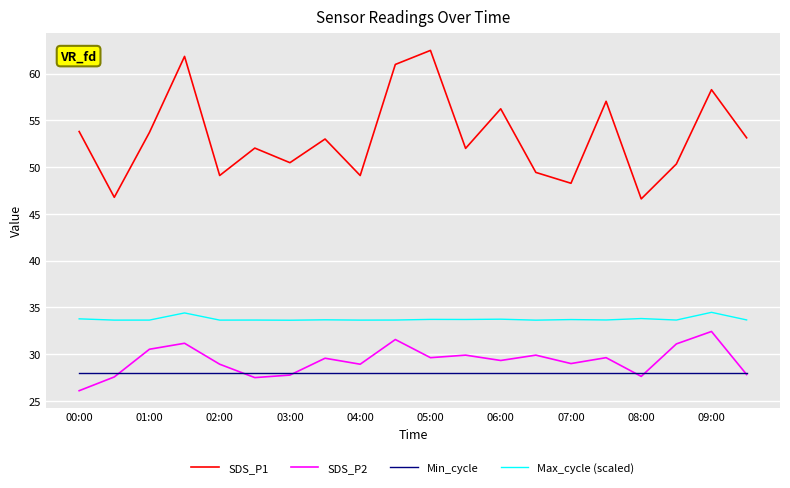

List the series in order of their peak value, highest first.

SDS_P1, Max_cycle (scaled), SDS_P2, Min_cycle